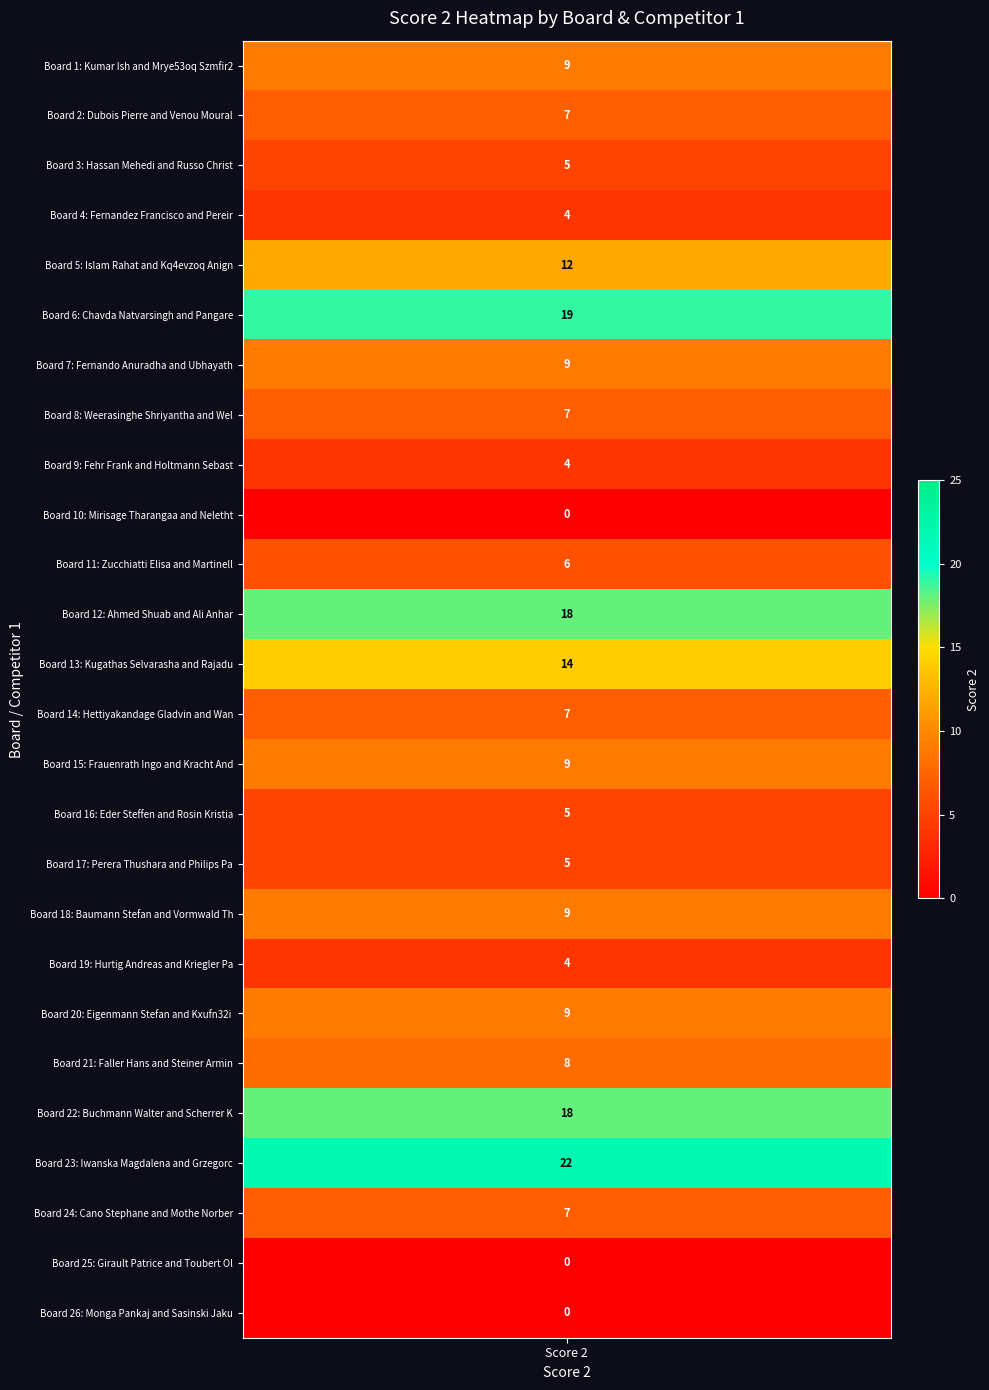

Which label corresponds to the smallest value in the chart?

10